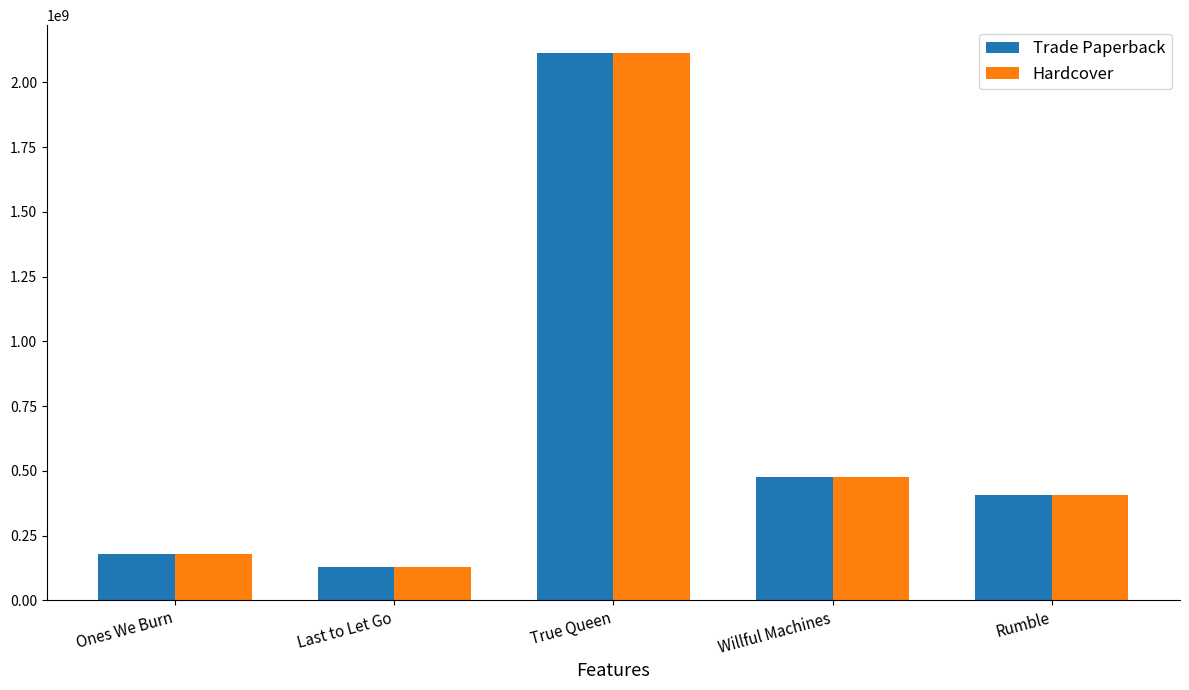

Where does the Trade Paperback series first go above 408172400?

True Queen